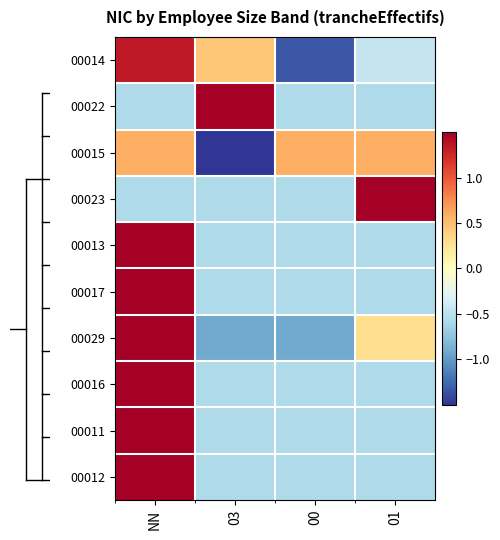

List the series in order of their peak value, lowest first.

00015, 00014, 00022, 00023, 00013, 00017, 00029, 00016, 00011, 00012